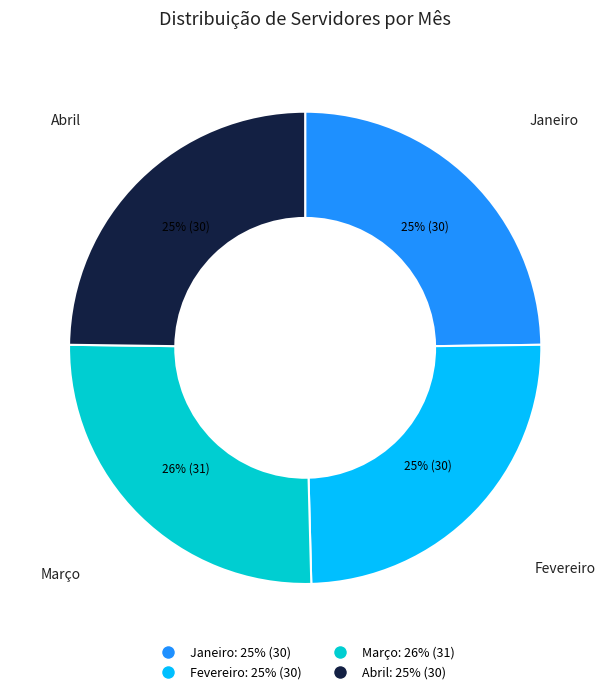

To the nearest percent, what portion does Fevereiro represent?

25%